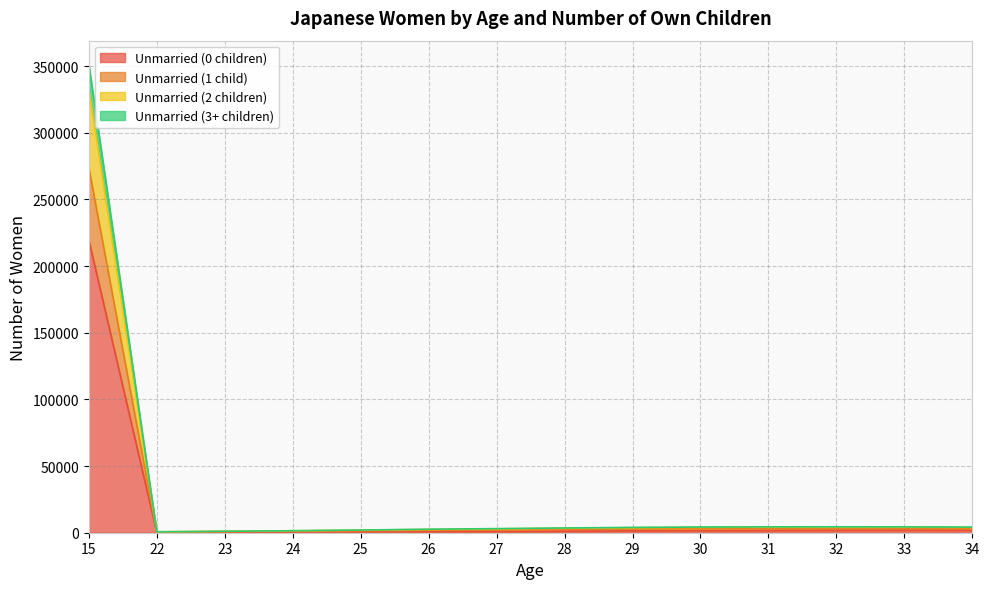

What is the smallest value displayed?

202